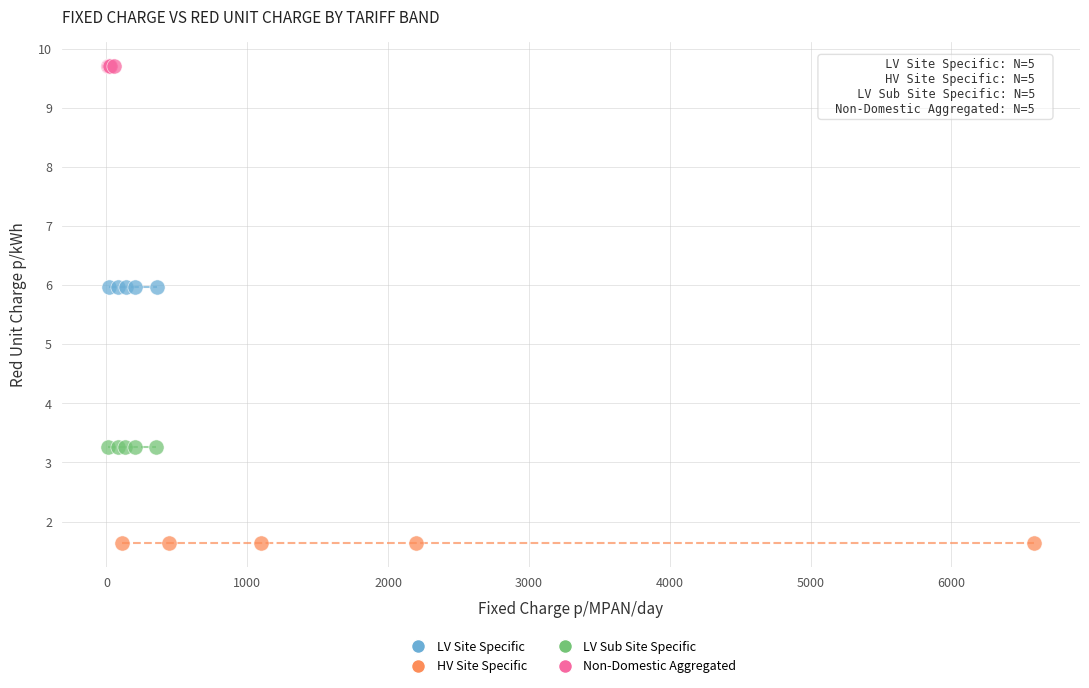

Which series contains the lowest Y value?

HV Site Specific